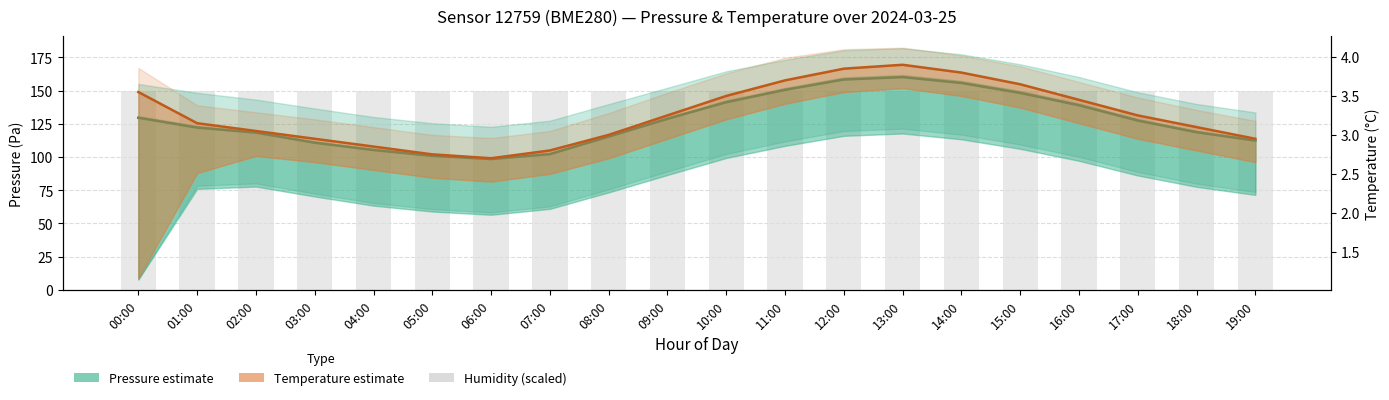

How many data points in Pressure (mean) are above 127?

10